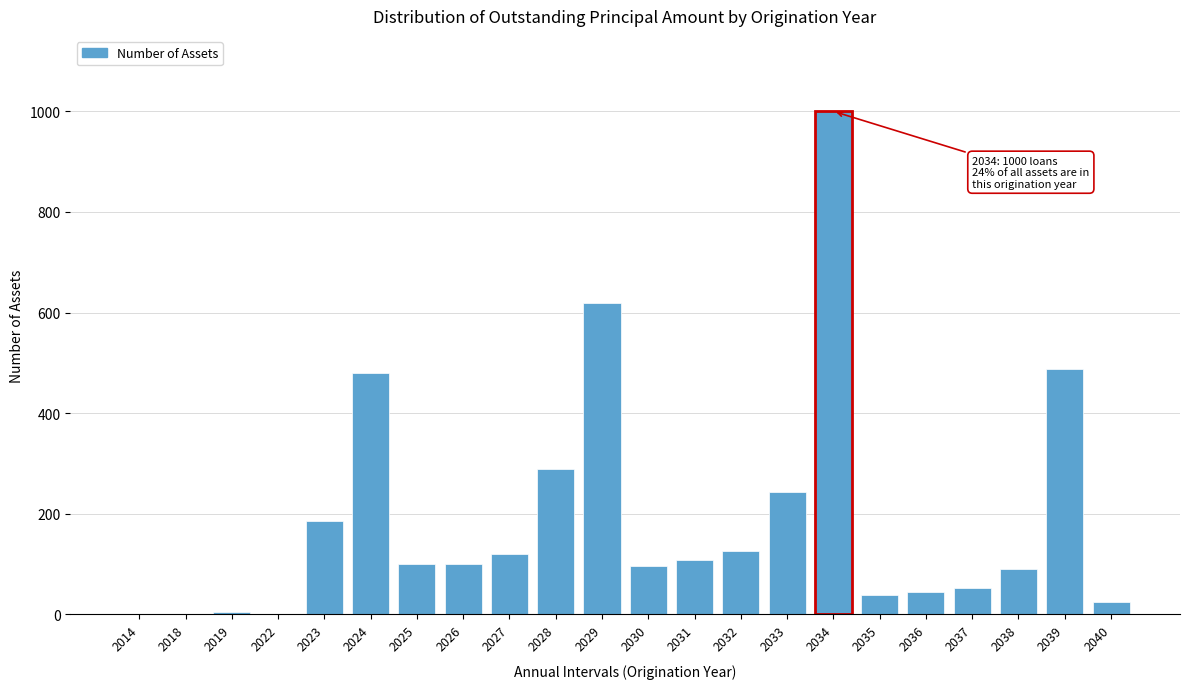

True or false: the data shows 52 at 2037.

True